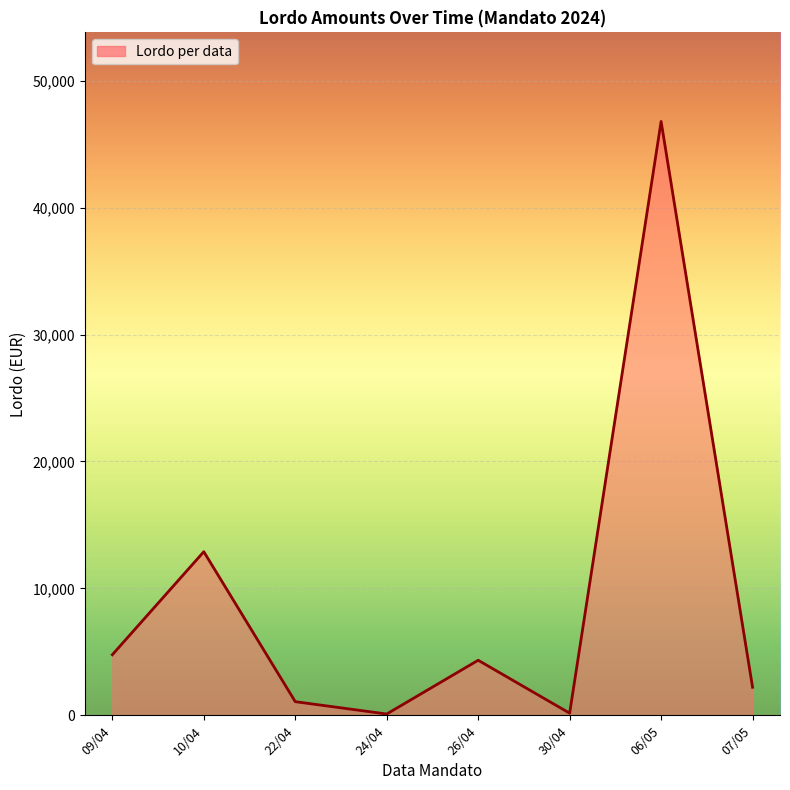

The value at 24/04 is 100.0. True or false?

True